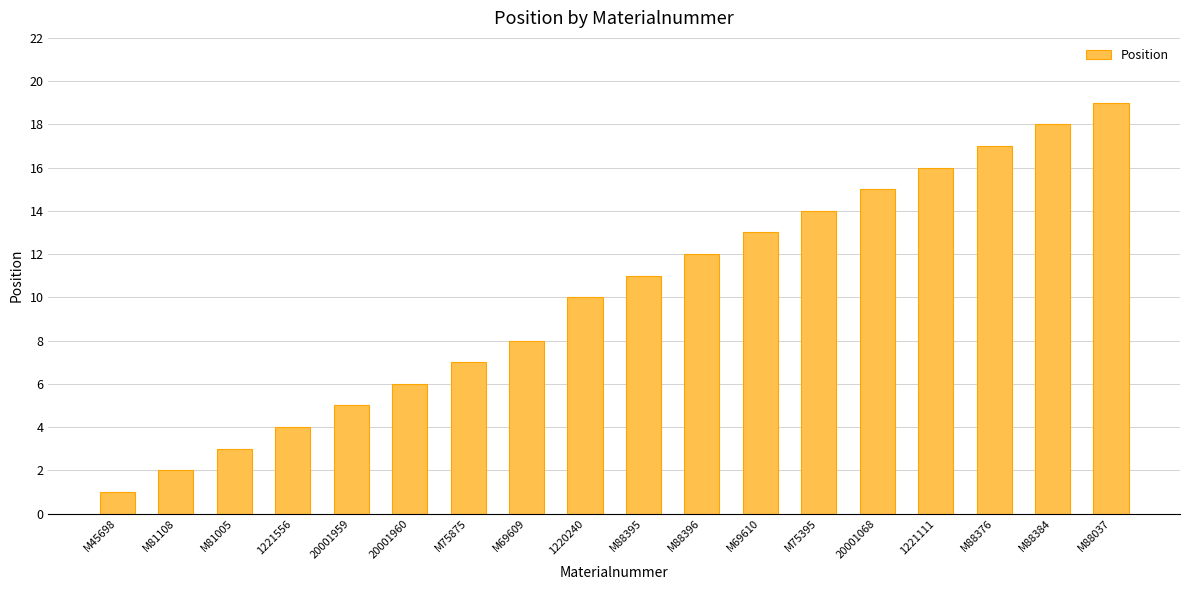

What is the average value?

10